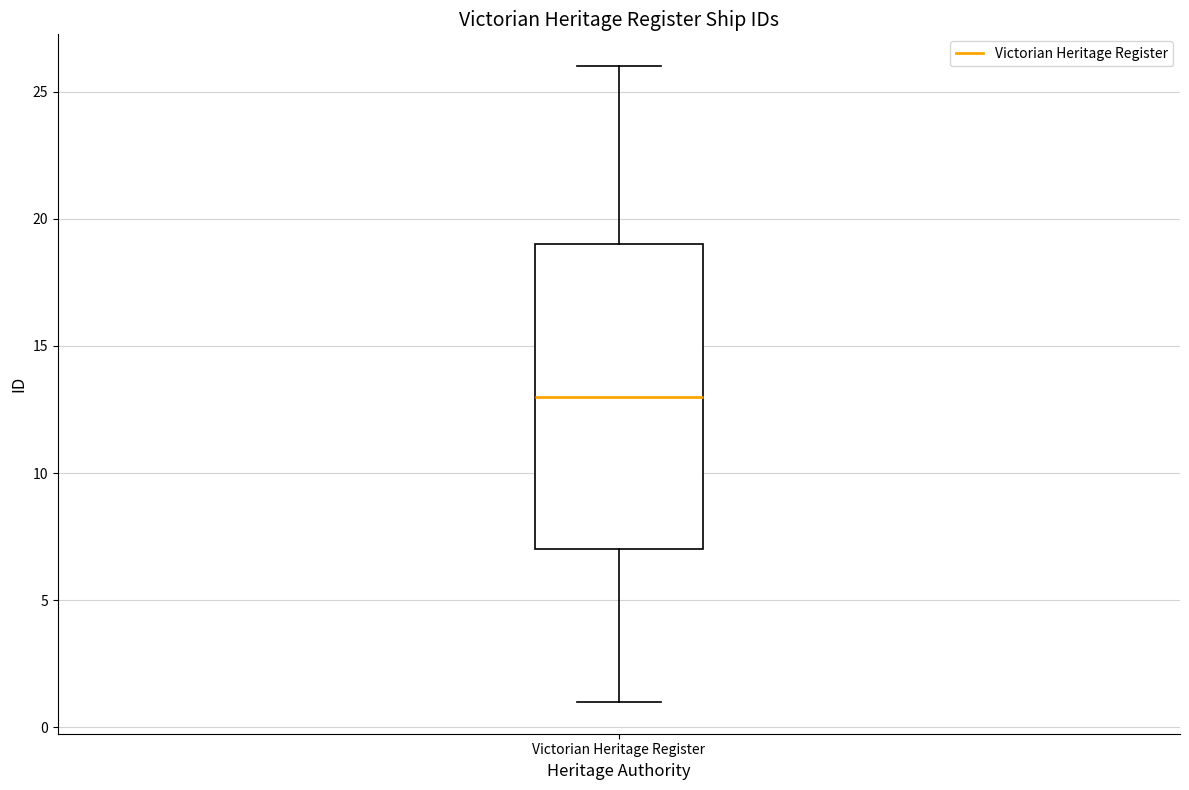

Transcribe this box plot: give where the median line is, the range the box spans, and where the two whiskers end, as read against the y-axis. The values are not printed on the chart, so give them approximately, as read against the axis.

median 13, box 7 to 19, whiskers 1 to 26